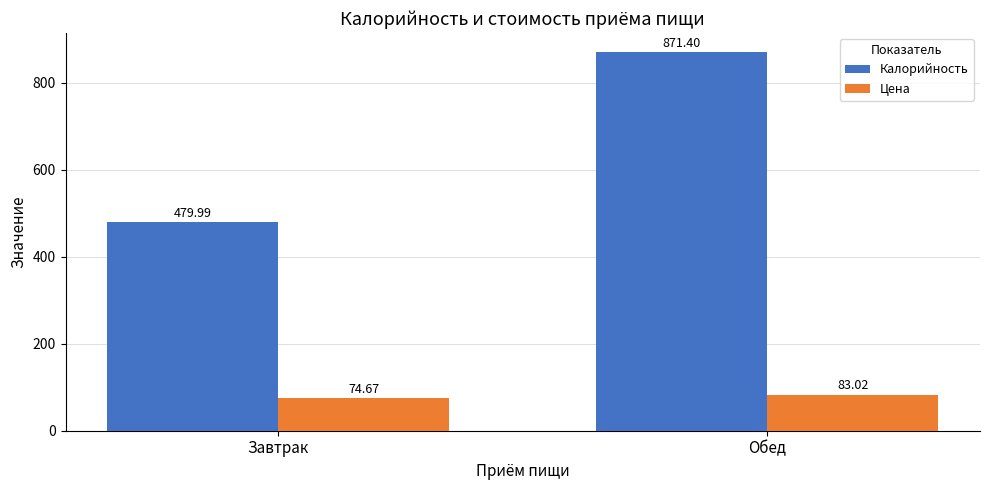

What position from the right is Завтрак?

2